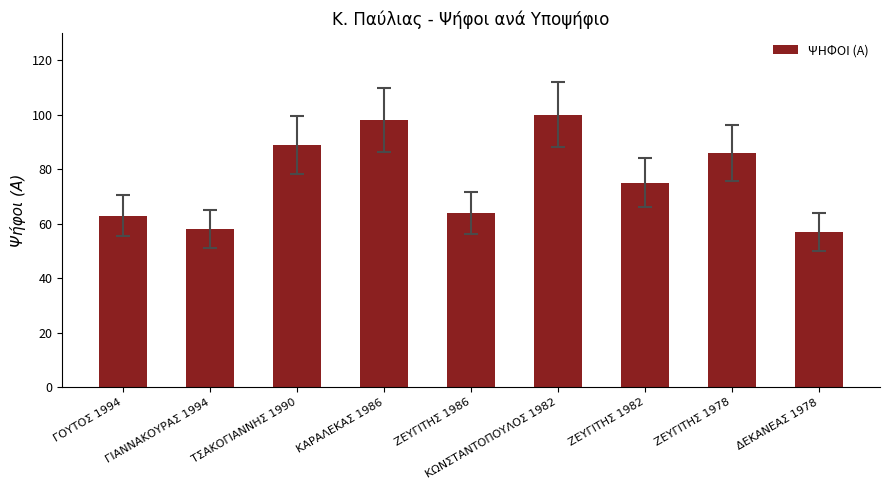

What is the ratio of the value at ΚΩΝΣΤΑΝΤΟΠΟΥΛΟΣ 1982 to the value at ΖΕΥΓΙΤΗΣ 1982?

1.3